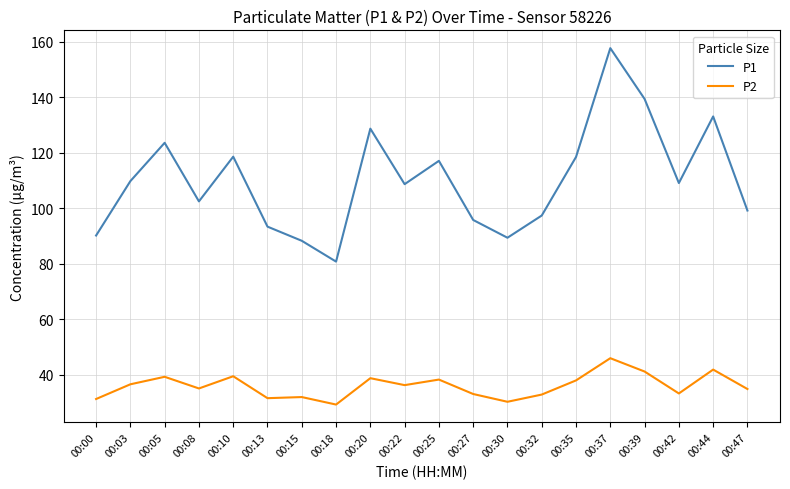

List the series in order of their overall mean, highest first.

P1, P2